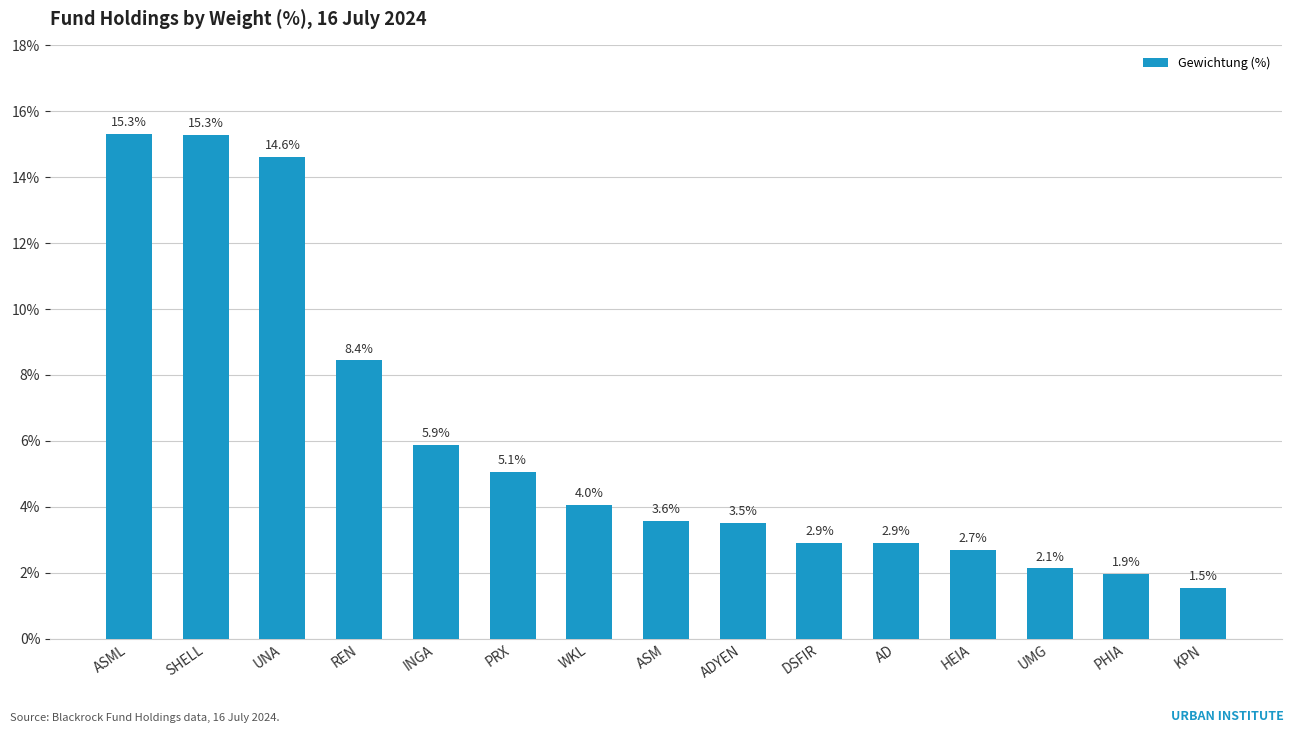

The chart shows a value of 6.1 at ASM. True or false?

False